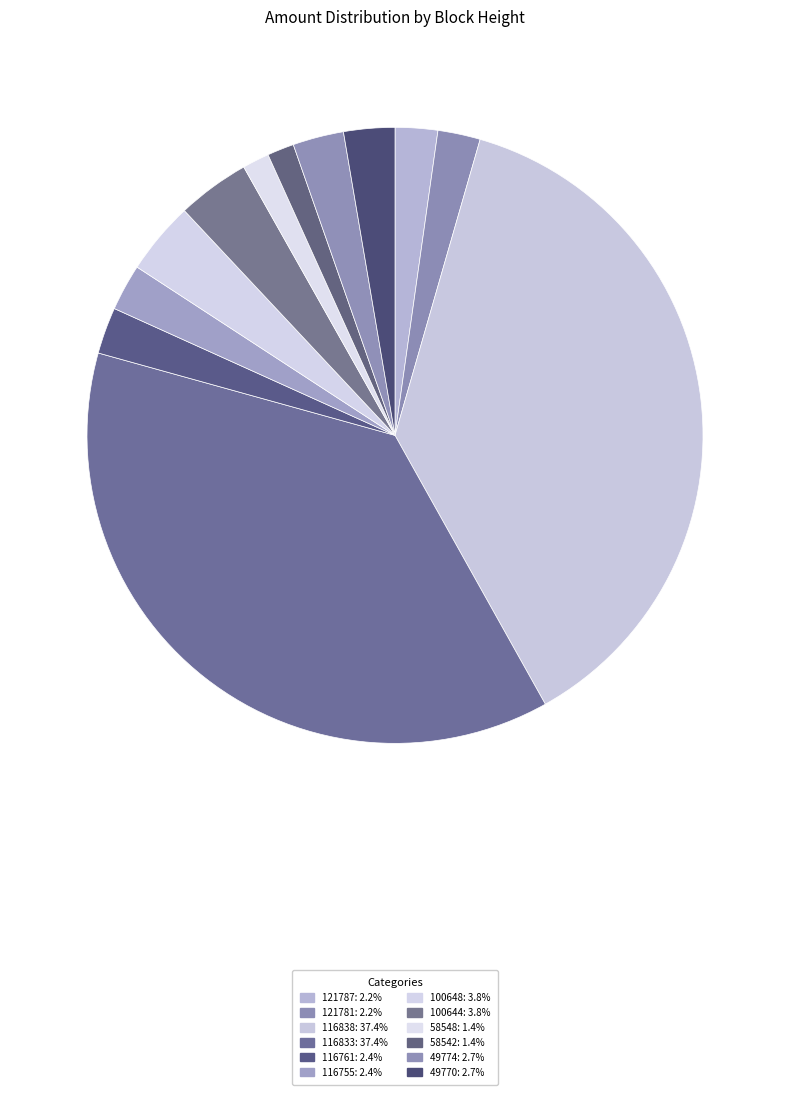

Is it true that 100648 is 1% of the pie?

False